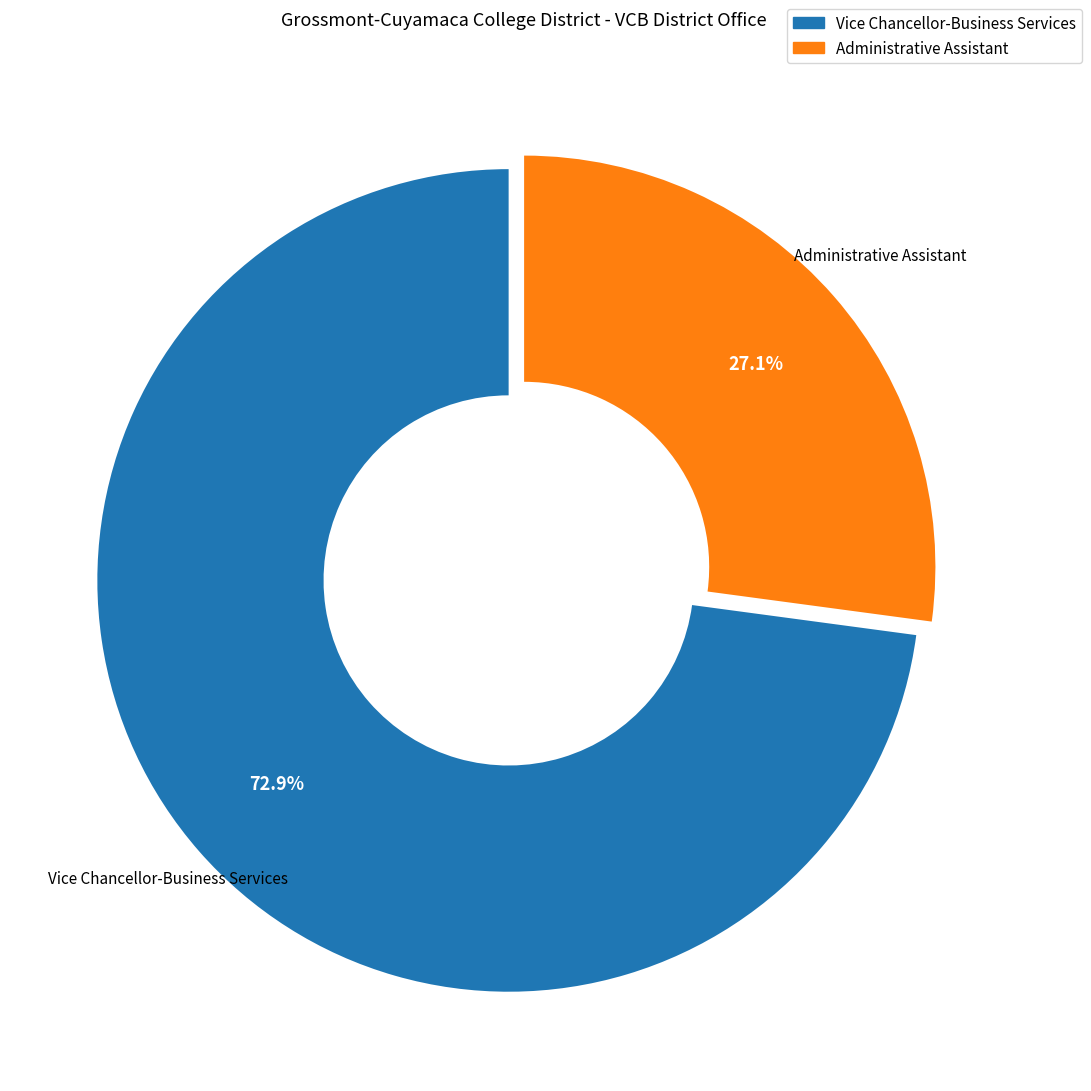

How many slices are in this pie chart?

2